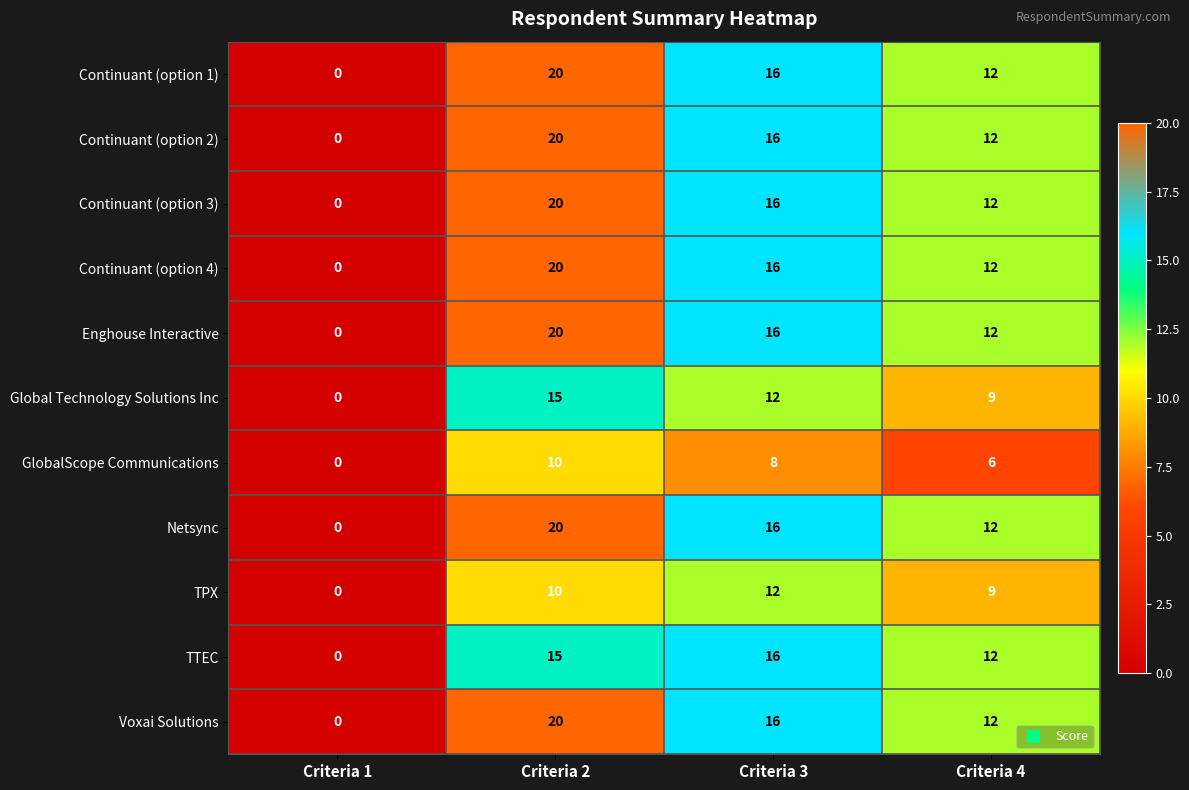

Rank the categories by Netsync value from lowest to highest.

Criteria 1, Criteria 4, Criteria 3, Criteria 2